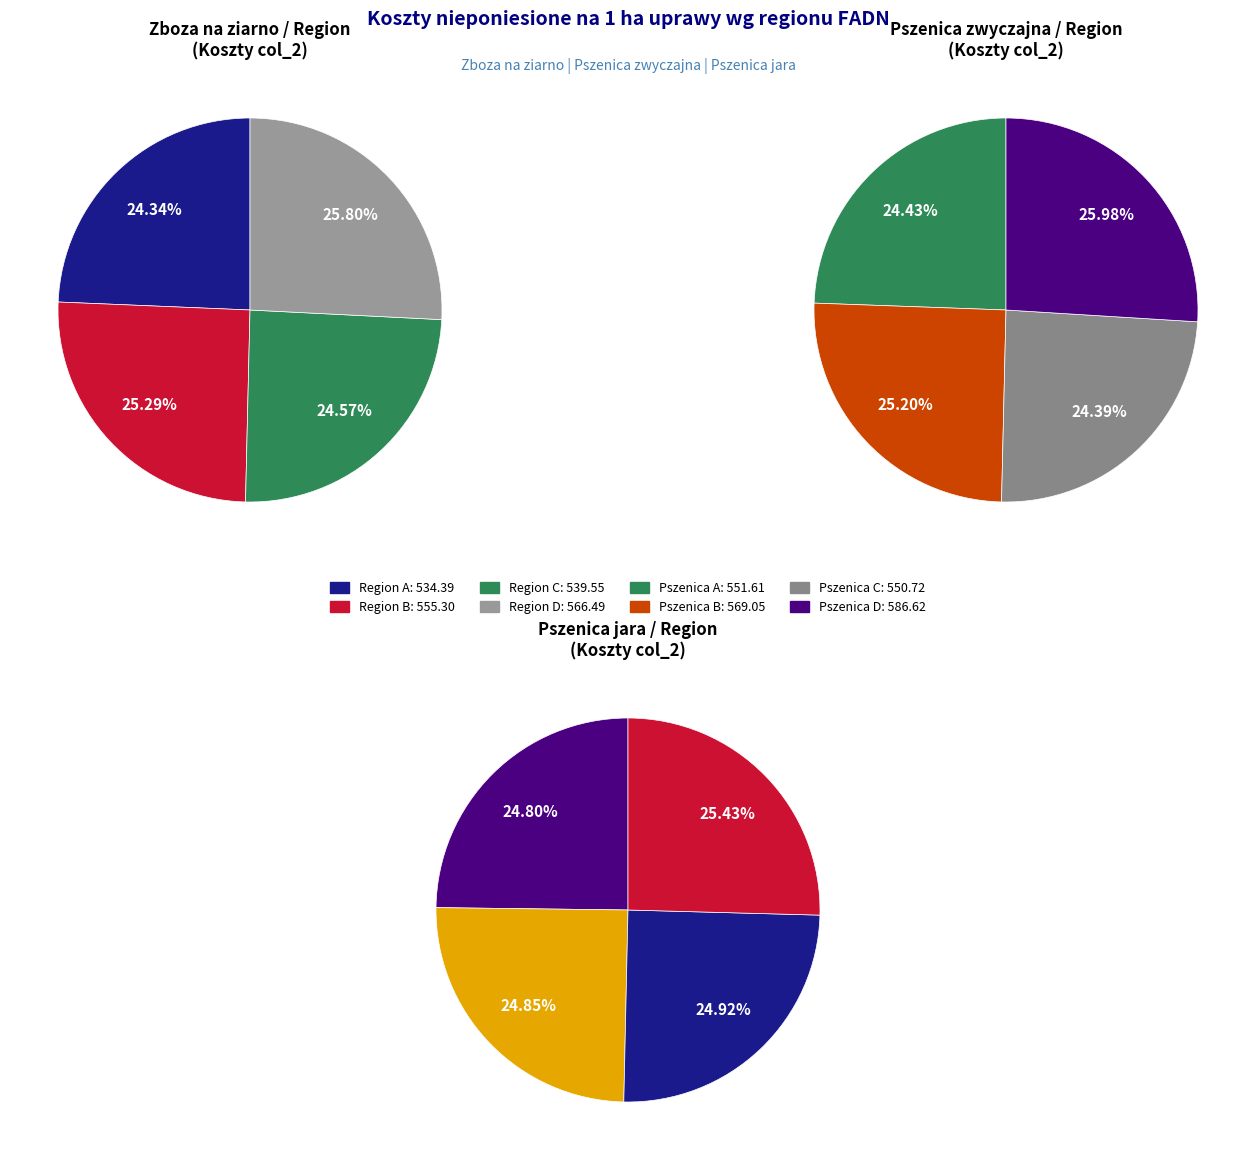

How many slices are in this pie chart?

4